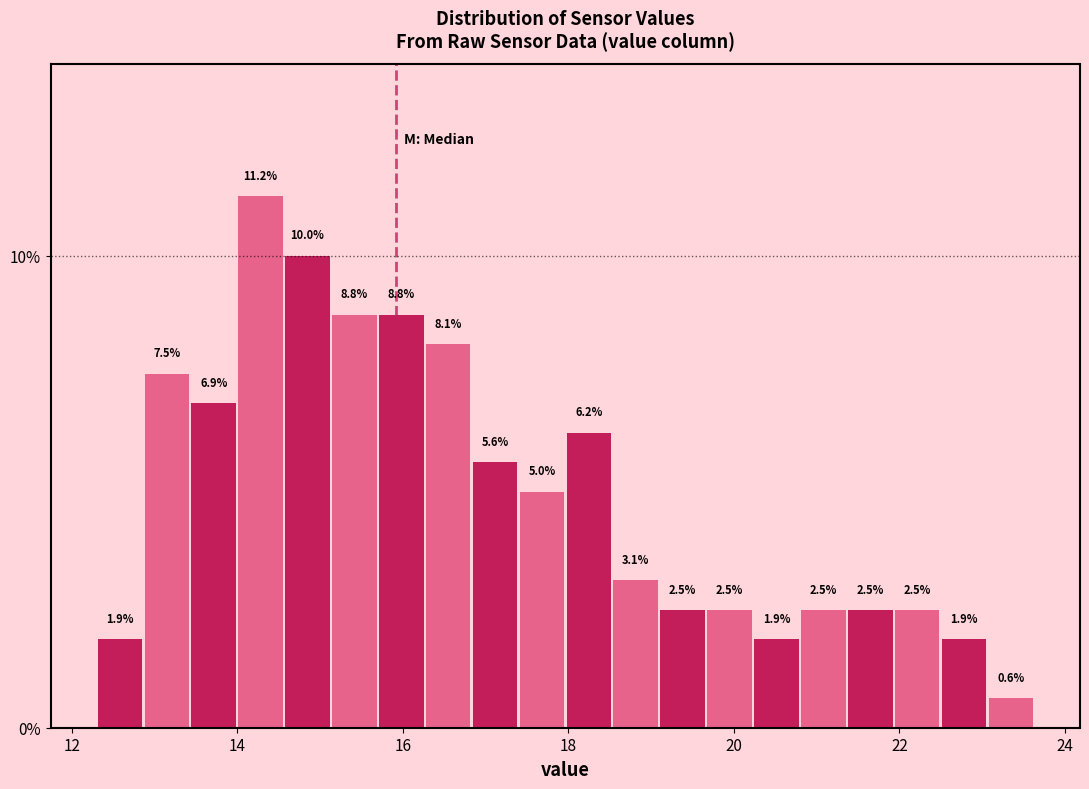

Around what value on the x-axis is the tallest bar? Give the approximate position of its centre, as read against the axis.

14.2